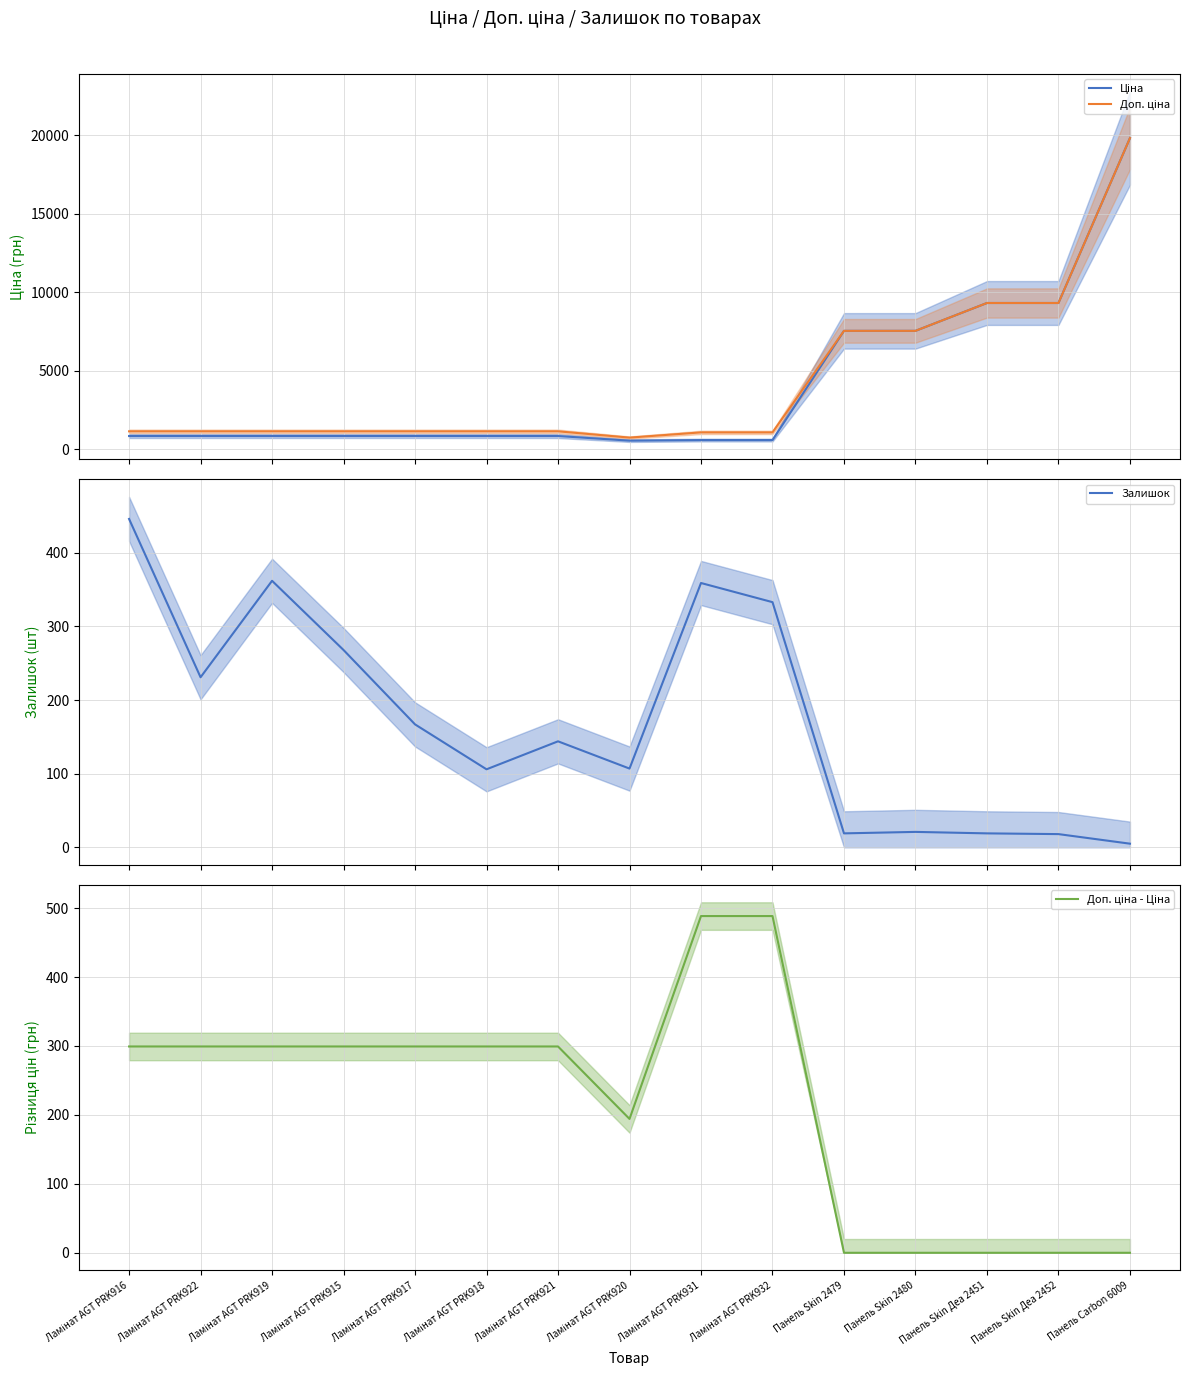

True or false: Доп. ціна - Ціна and Ціна cross at least once.

False